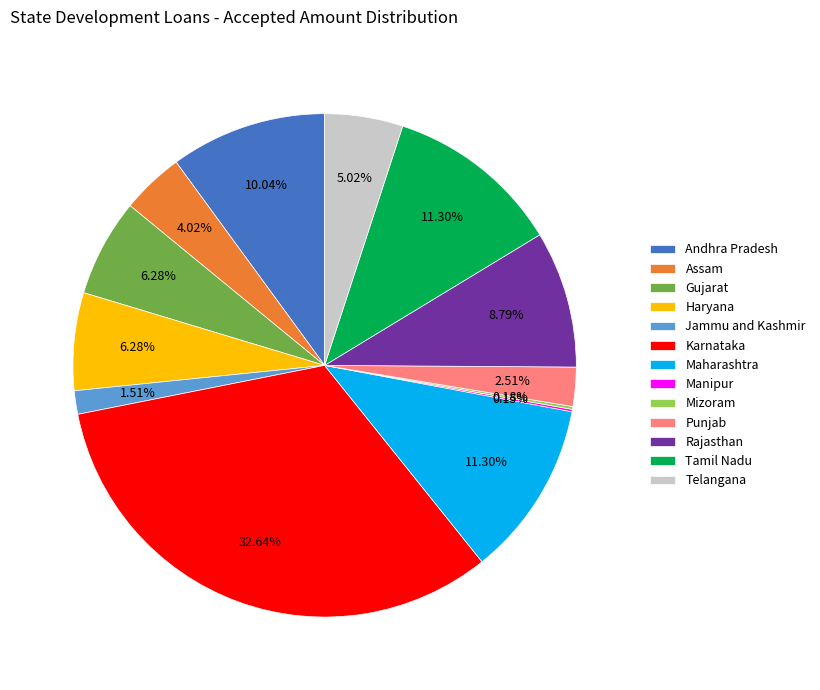

Do Gujarat and Telangana together represent more than half of the pie?

No